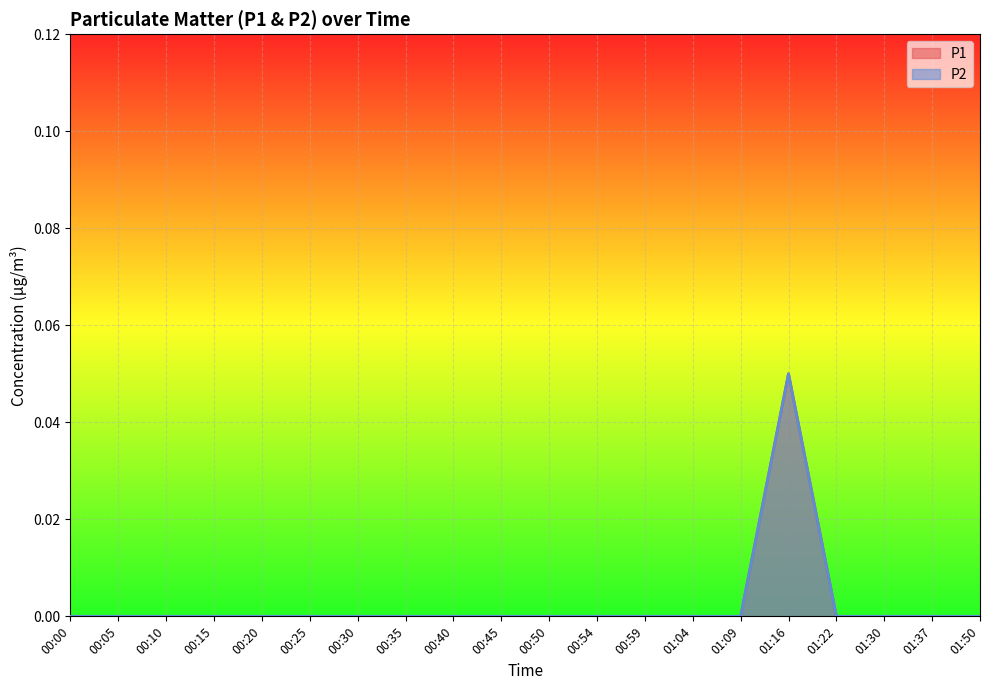

How many P1 values are between 0 and 1?

20